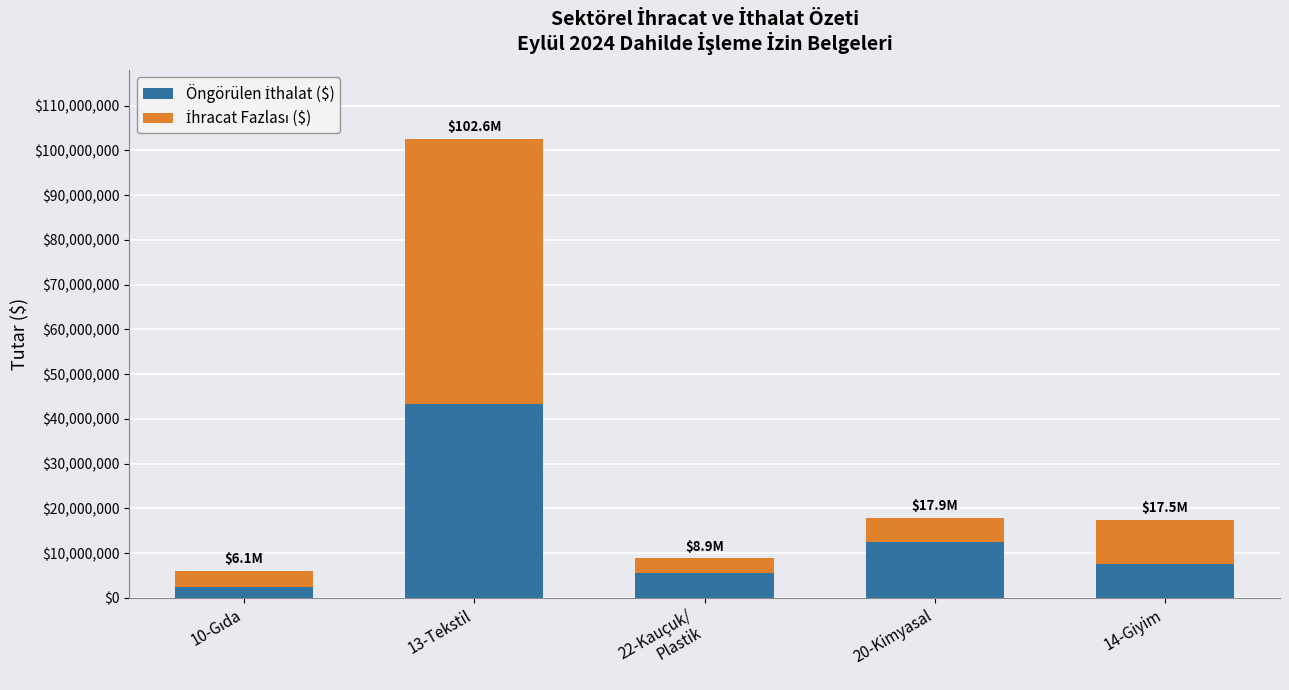

Count the number of categories in the chart.

5